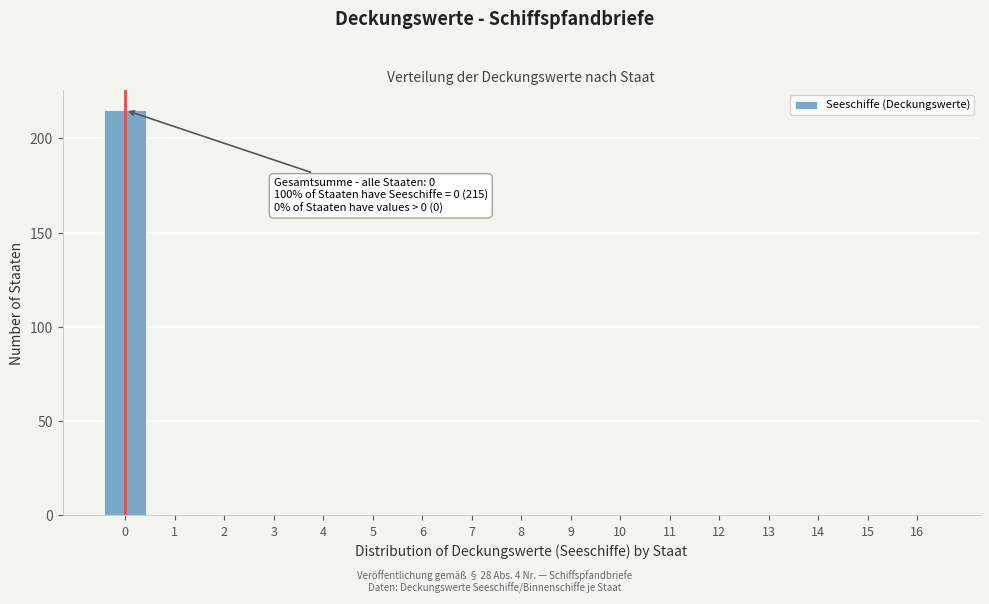

Reading left to right, list all the values displayed in this chart.

0=215	1=0	2=0	3=0	4=0	5=0	6=0	7=0	8=0	9=0	10=0	11=0	12=0	13=0	14=0	15=0	16=0